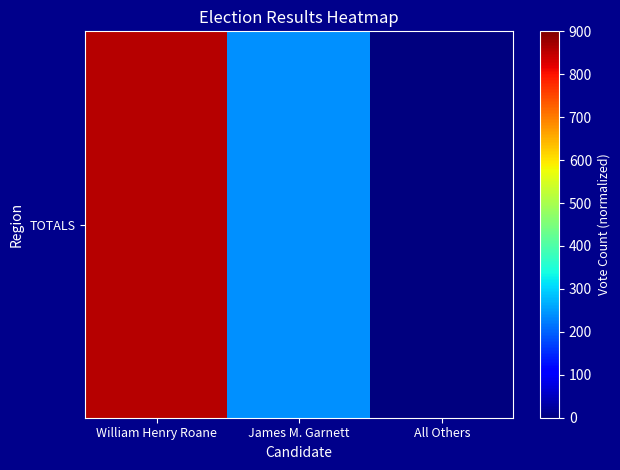

At which label is the value closest to 428?

James M. Garnett